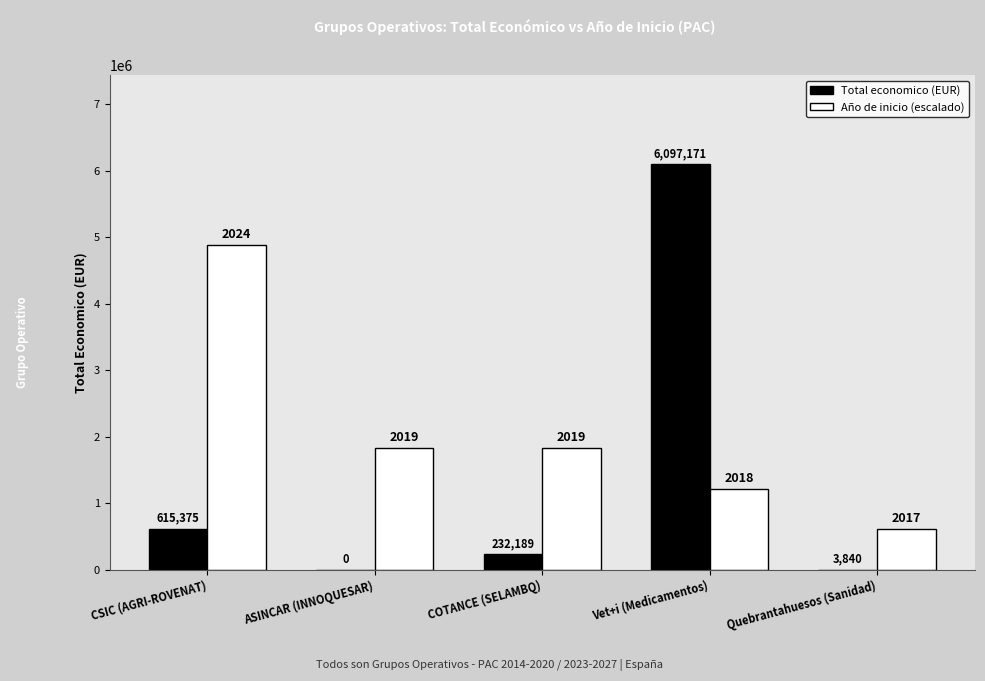

Does the chart contain stacked bars?

No